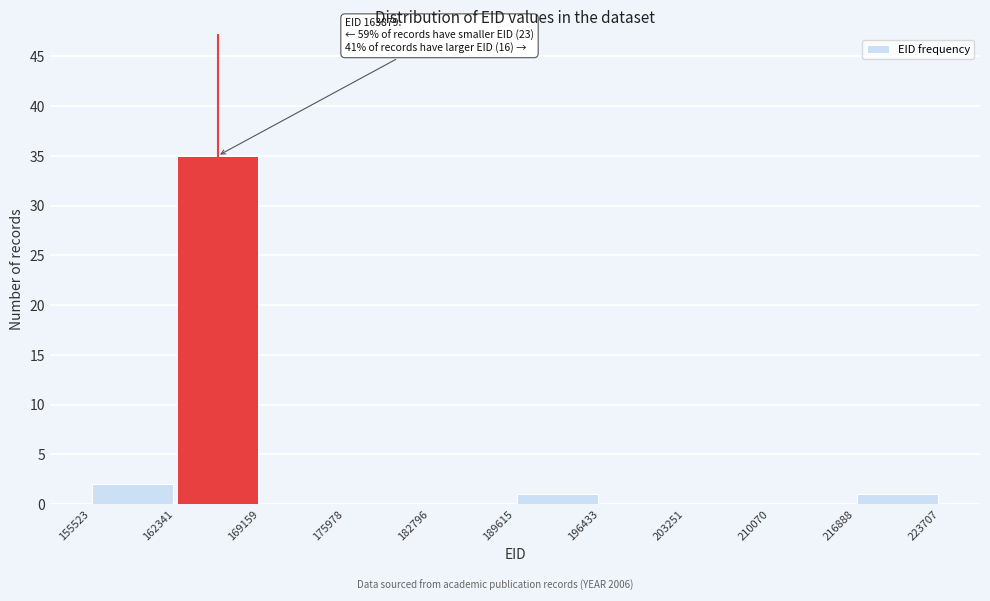

Which range on the x-axis has the tallest bar?

162341 to 169159